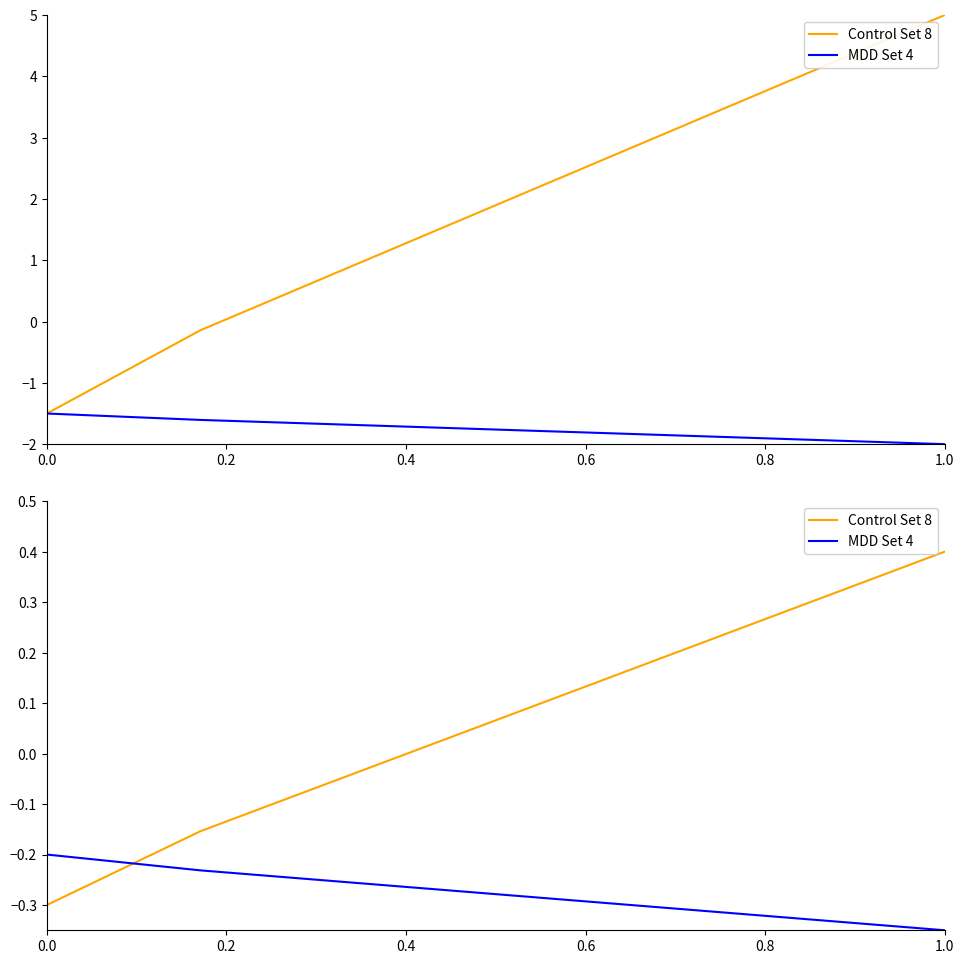

What is the spread (max minus min) of values at 0.0?

0.1